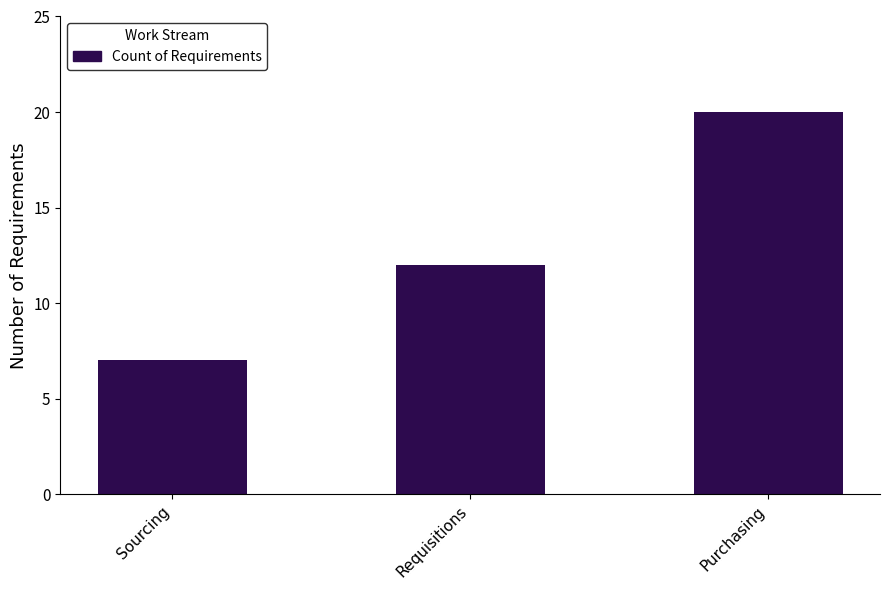

The value at Sourcing is 7. True or false?

True